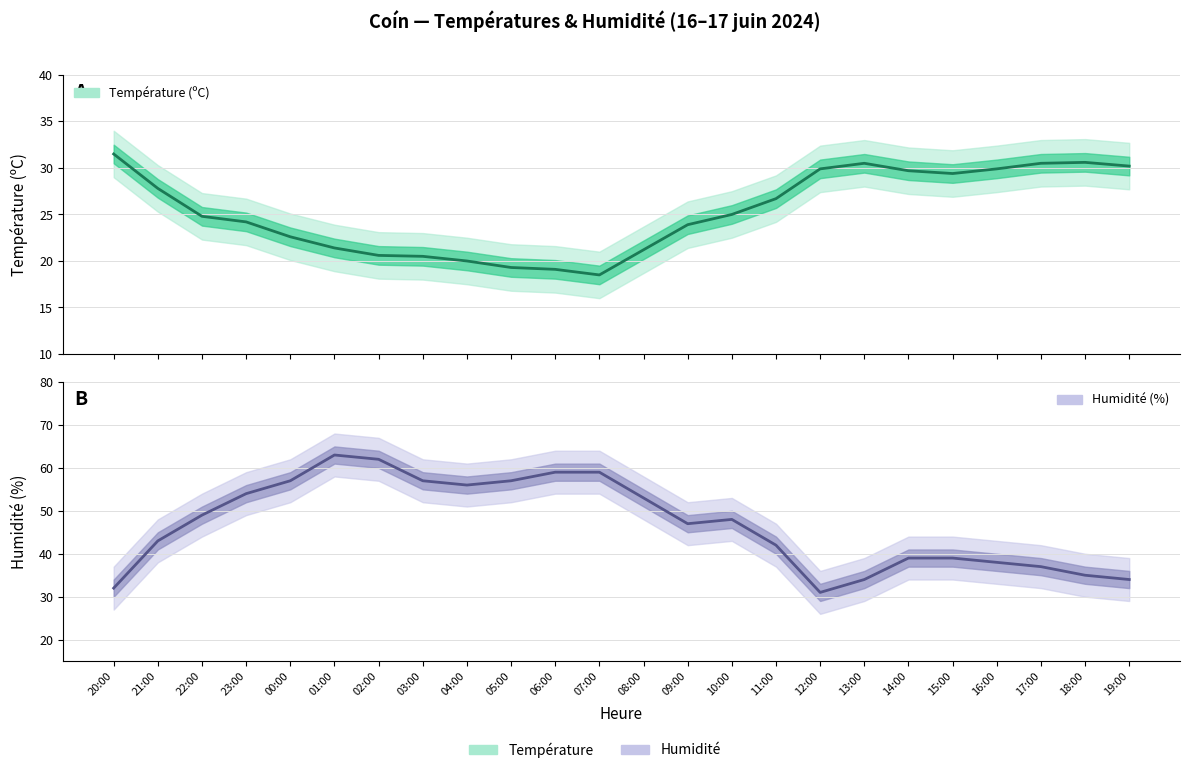

Which label corresponds to the largest value in the chart?

01:00